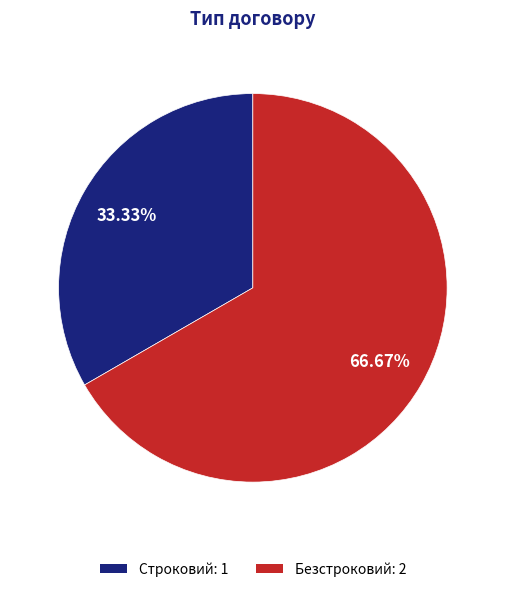

Count the number of slices in the pie.

2